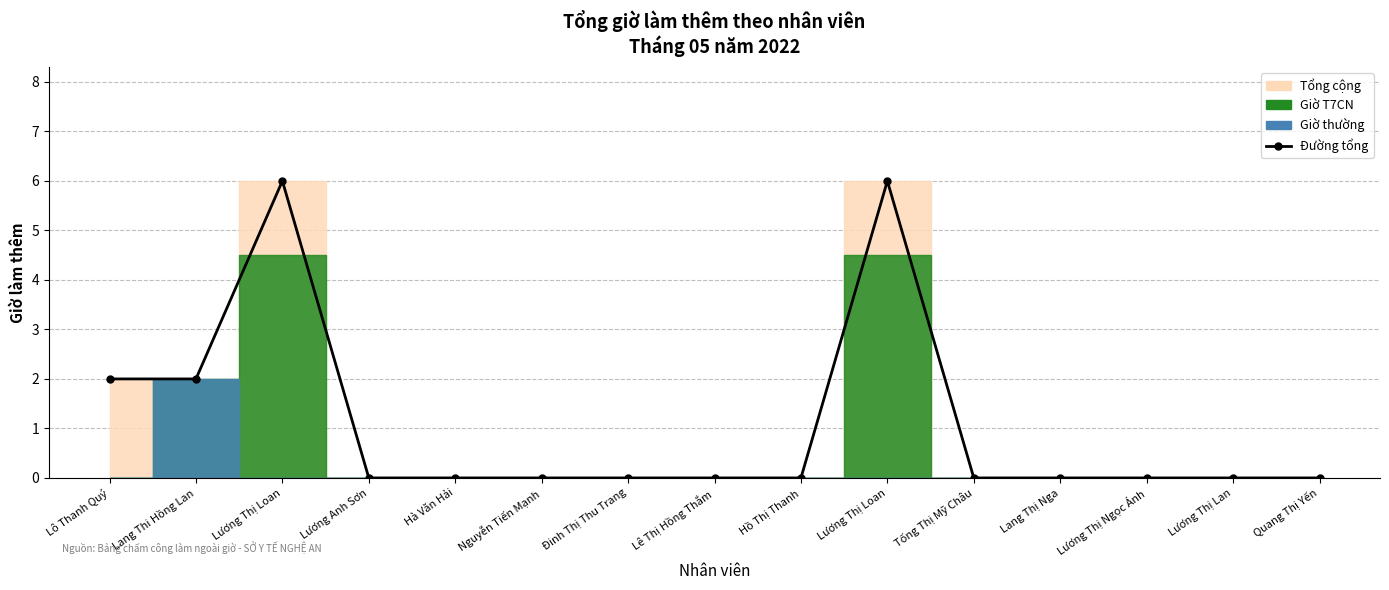

Where is the data nearest to the value 3?

Lô Thanh Quý